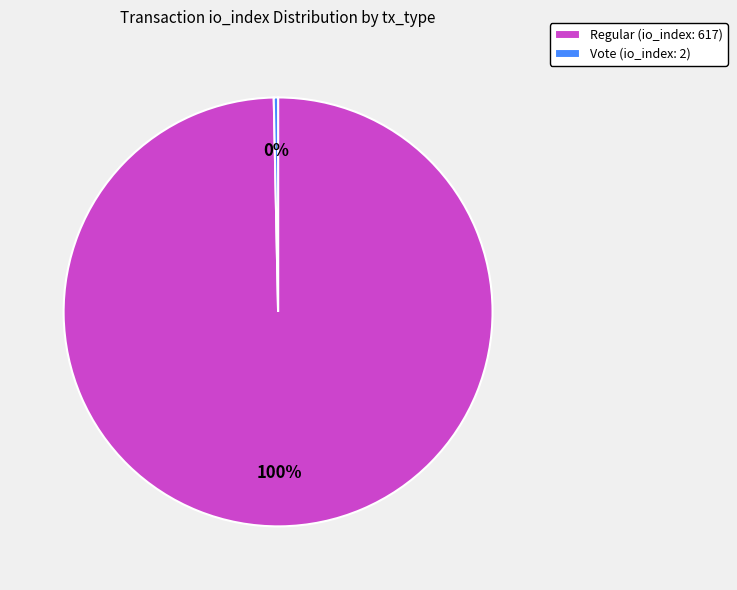

Combined, do Vote (io_index: 2) and Regular (io_index: 617) account for over 50%?

Yes